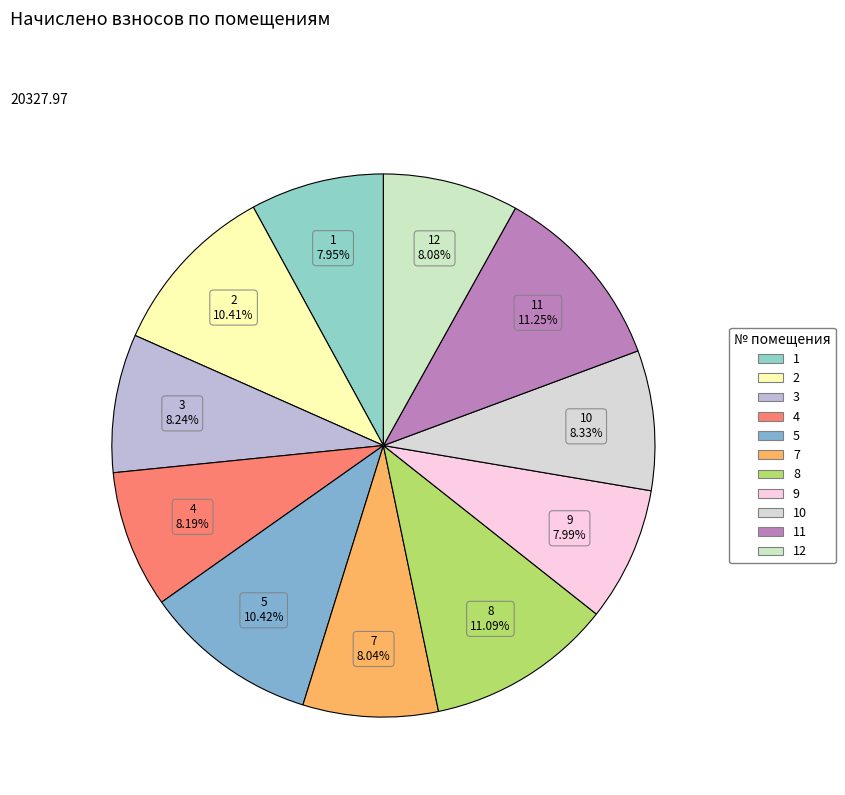

Rank the categories by value from lowest to highest.

1, 9, 7, 12, 4, 3, 10, 2, 5, 8, 11